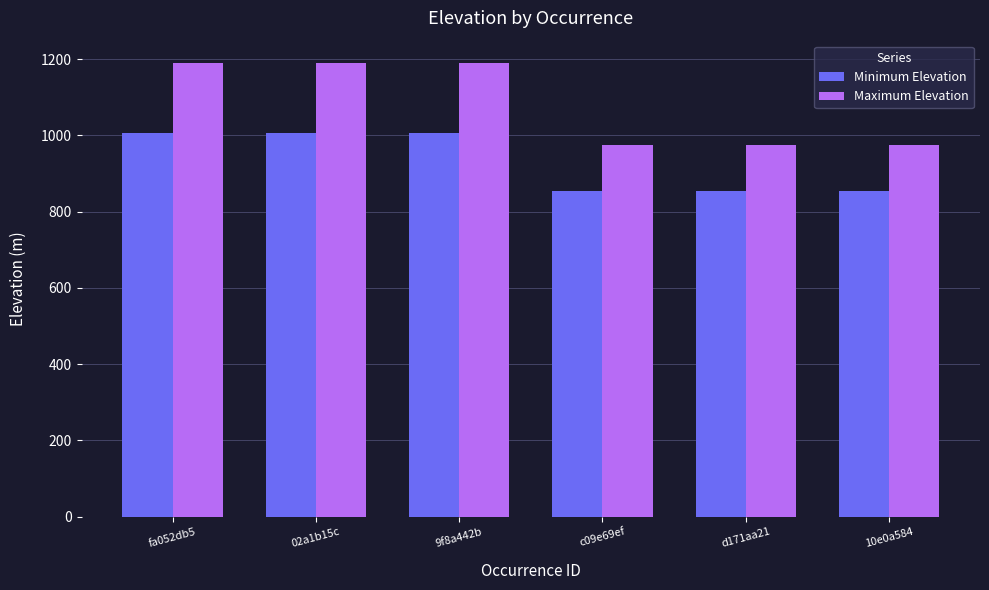

How many data points in Minimum Elevation are less than 1006?

3